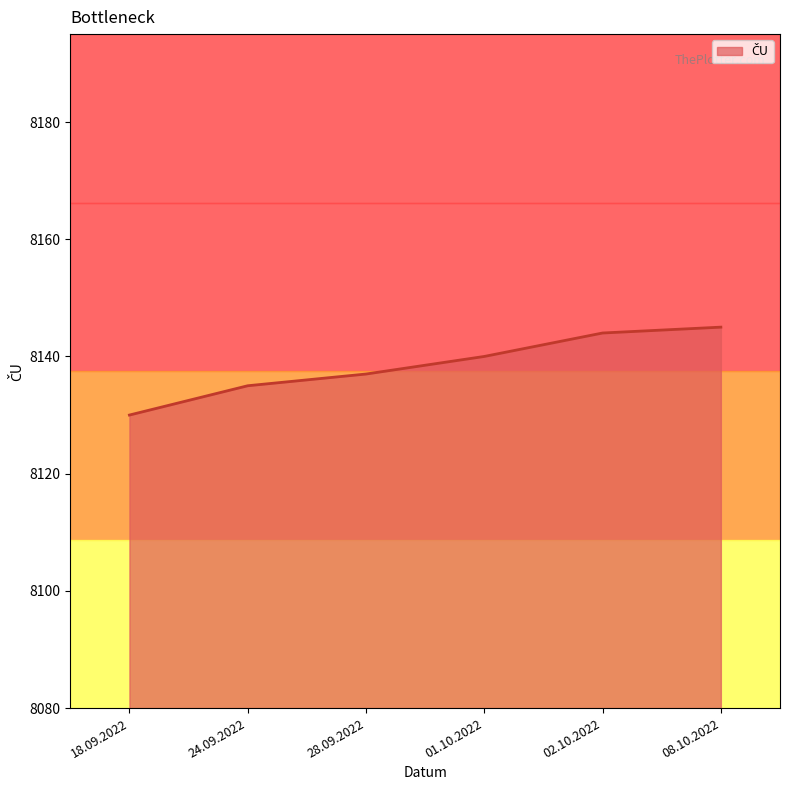

What is the difference between the values at 02.10.2022 and 28.09.2022?

7